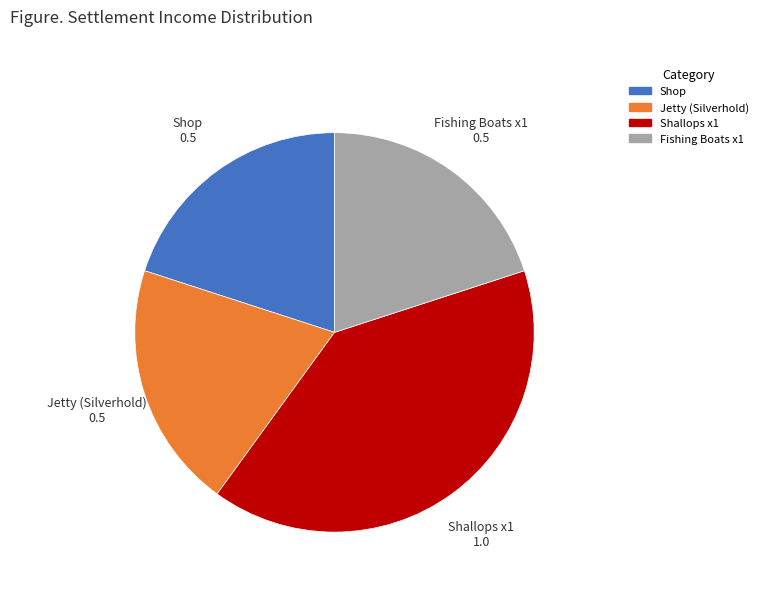

How many slices are in this pie chart?

4